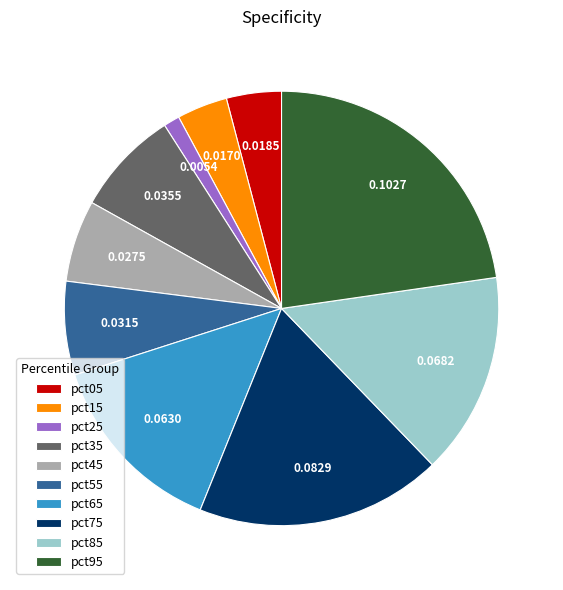

Which has a higher value, pct55 or pct15?

pct55